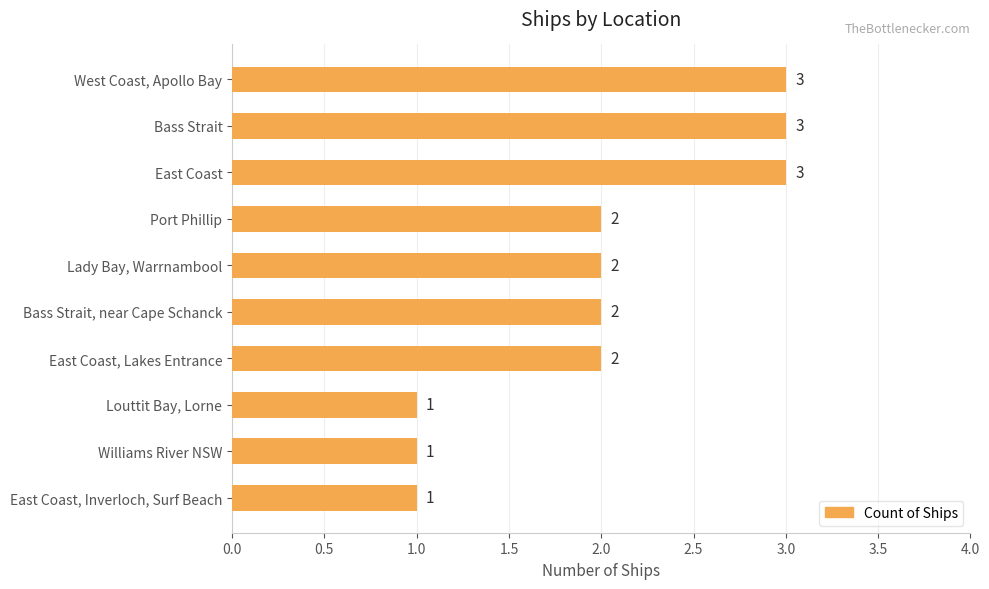

Between West Coast, Apollo Bay and East Coast, Inverloch, Surf Beach, which is larger?

West Coast, Apollo Bay